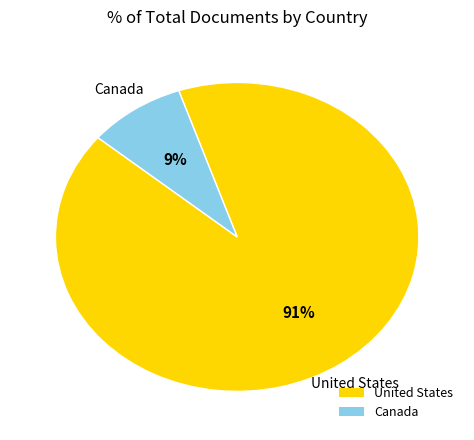

To the nearest percent, what portion does United States represent?

91%